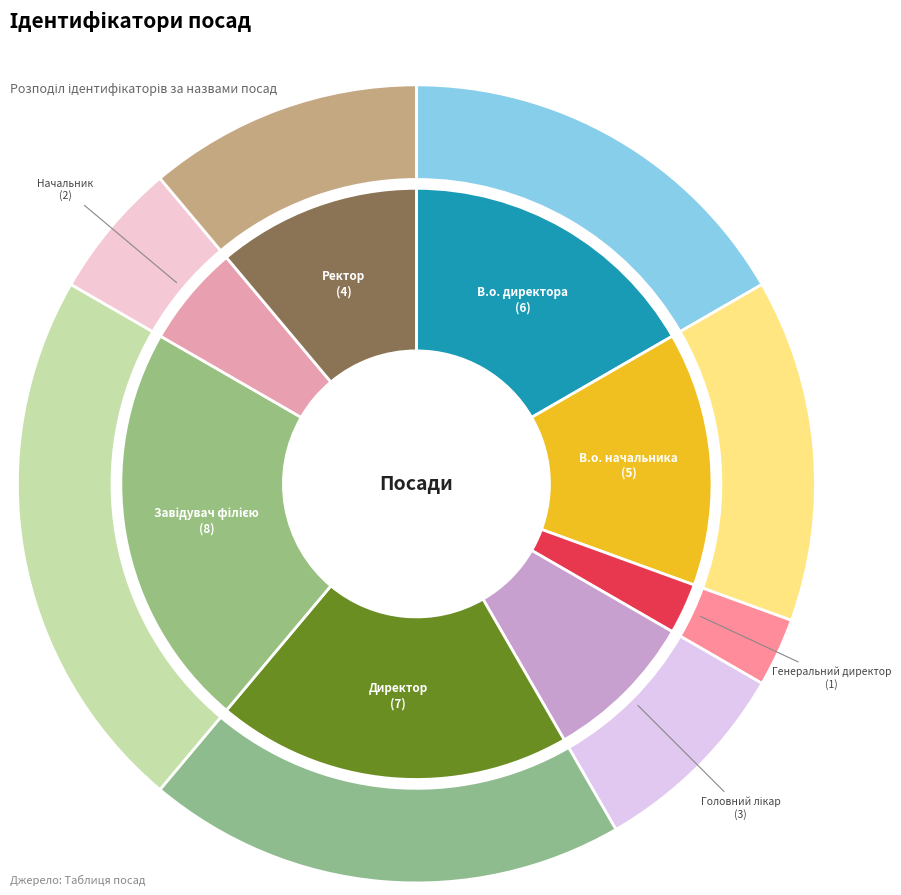

Combined, do Головний лікар and Генеральний директор account for over 50%?

No